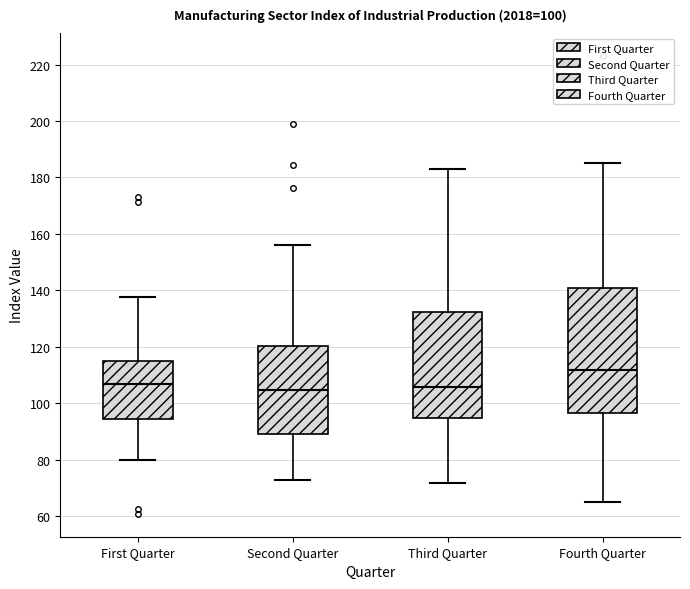

Which box is the tallest, from its lower edge to its upper edge?

Fourth Quarter